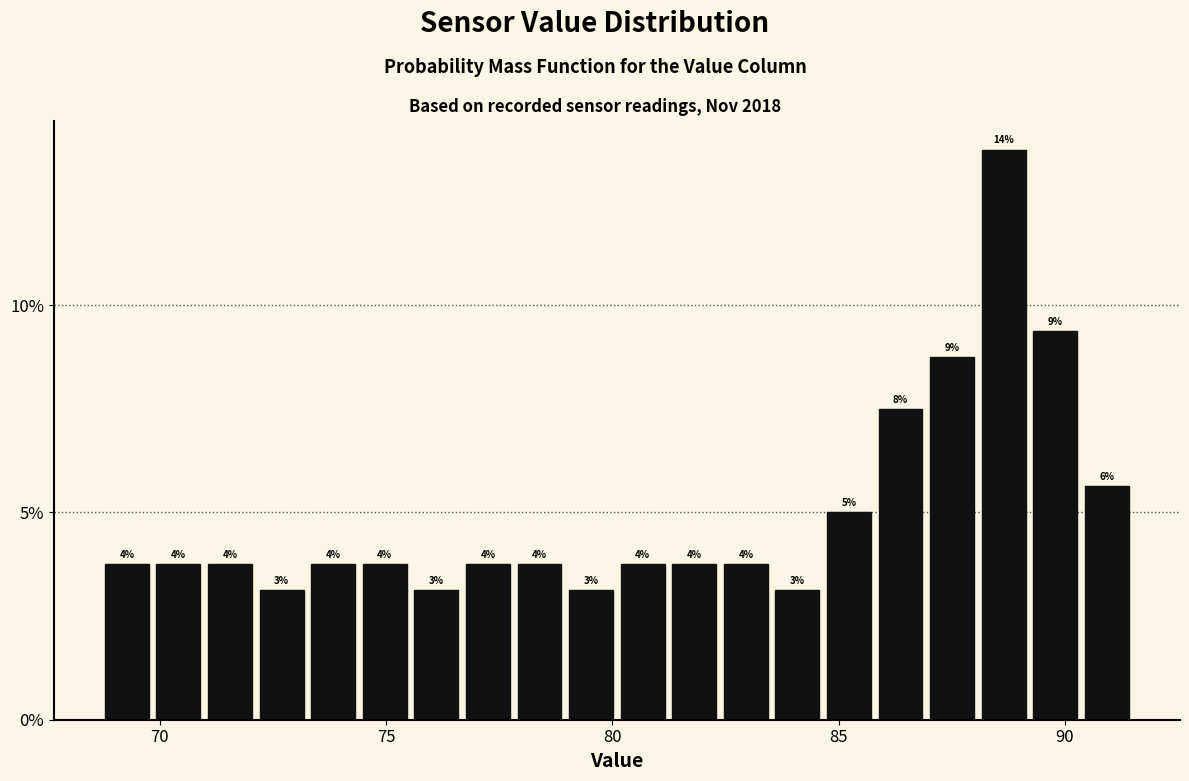

Around what value on the x-axis is the tallest bar? Give the approximate position of its centre, as read against the axis.

88.5